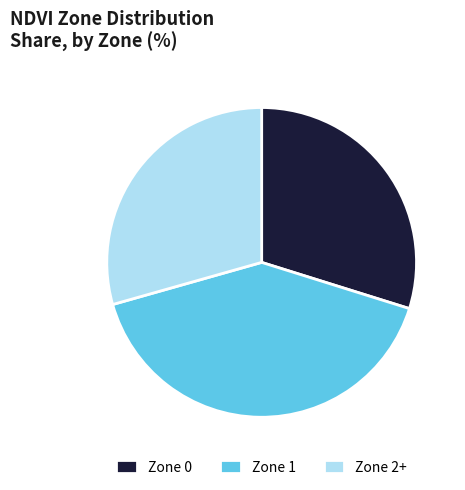

Which slice is the largest?

Zone 1